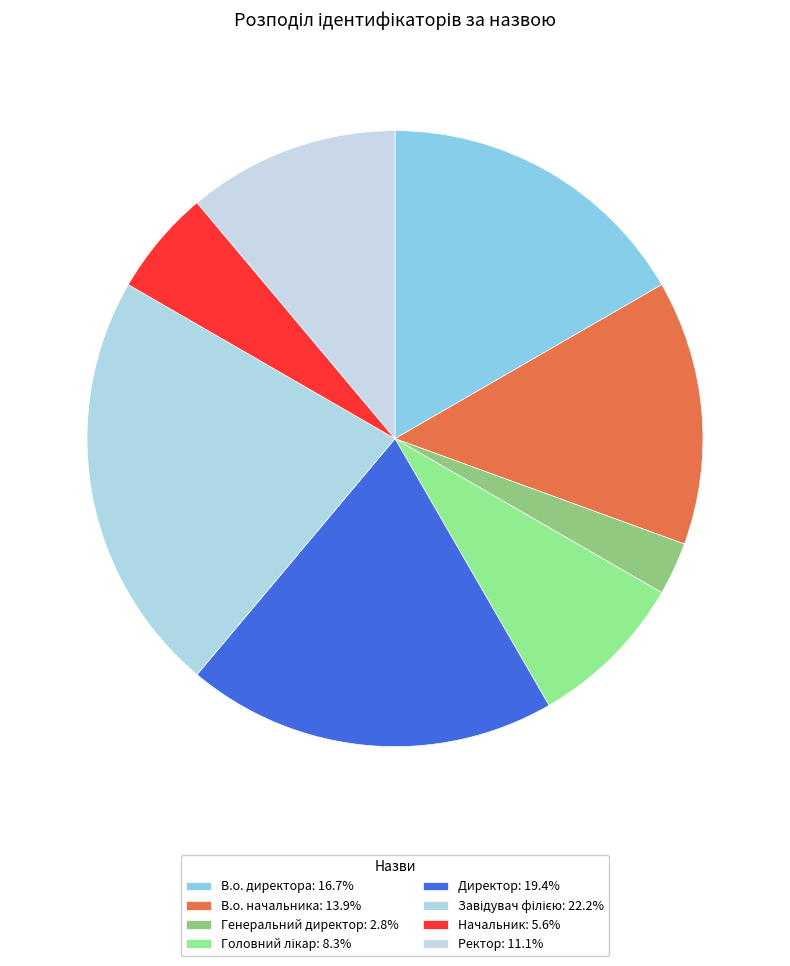

Count the number of slices in the pie.

8